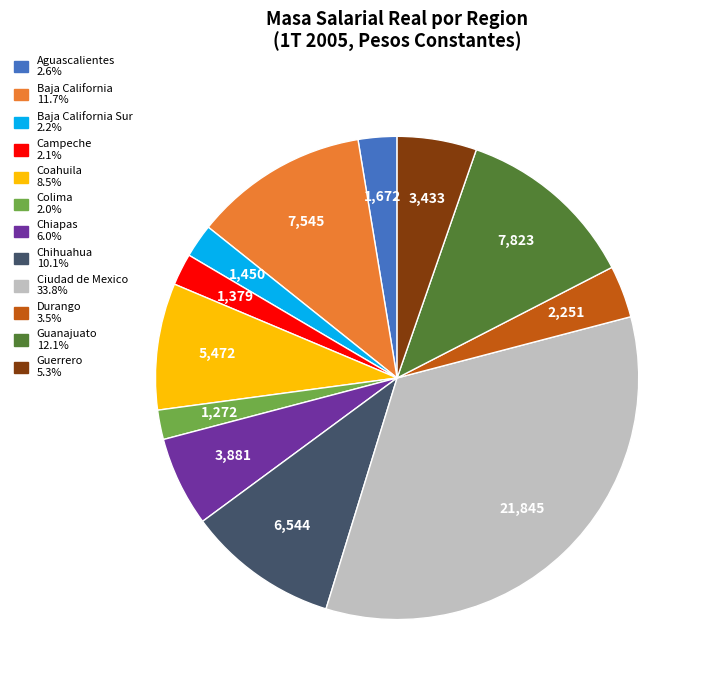

Does any single category account for the majority?

No